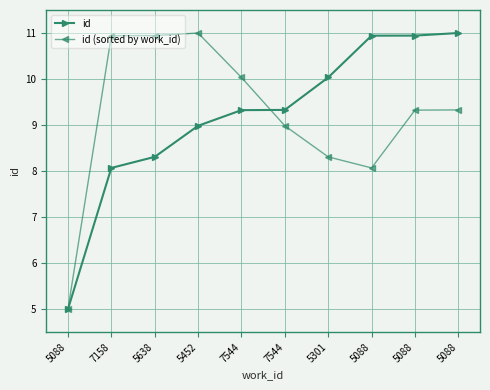

What are all the series names shown in the legend?

id, id (sorted by work_id)